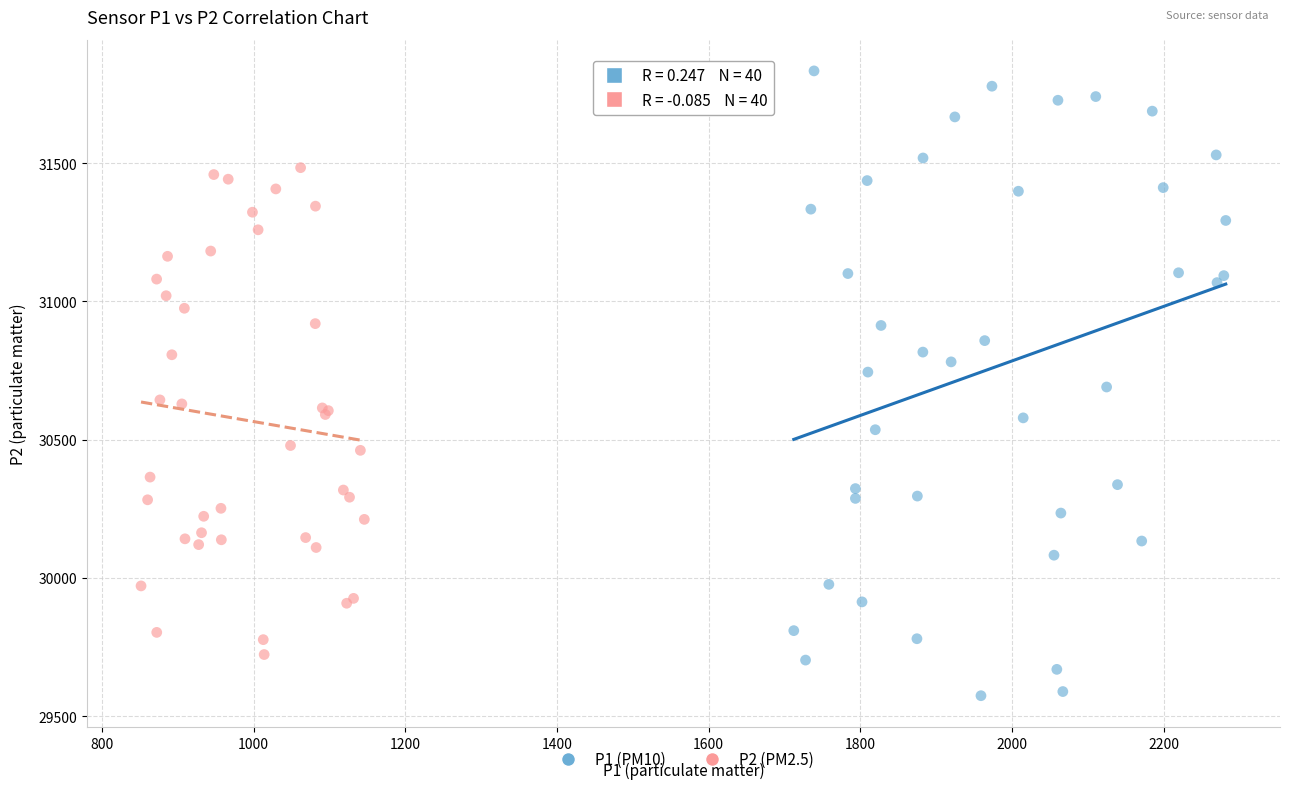

Which series contains the lowest Y value?

P1 (PM10)